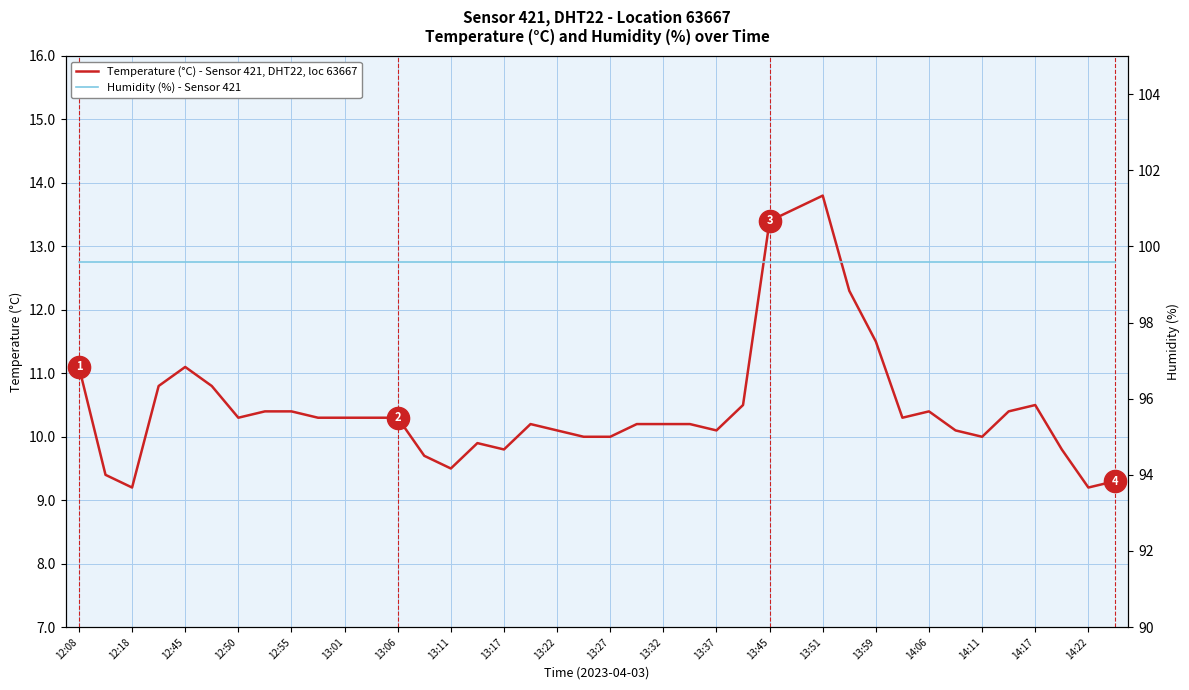

What is the greatest value displayed?

99.6